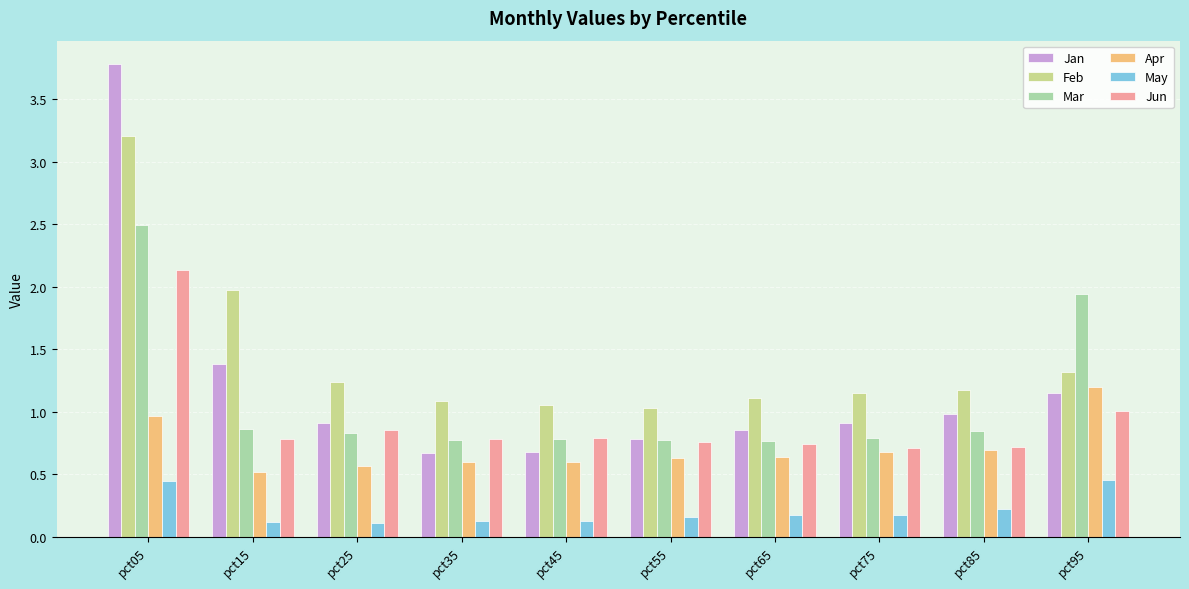

The value of Apr at pct35 is 1.0. True or false?

False